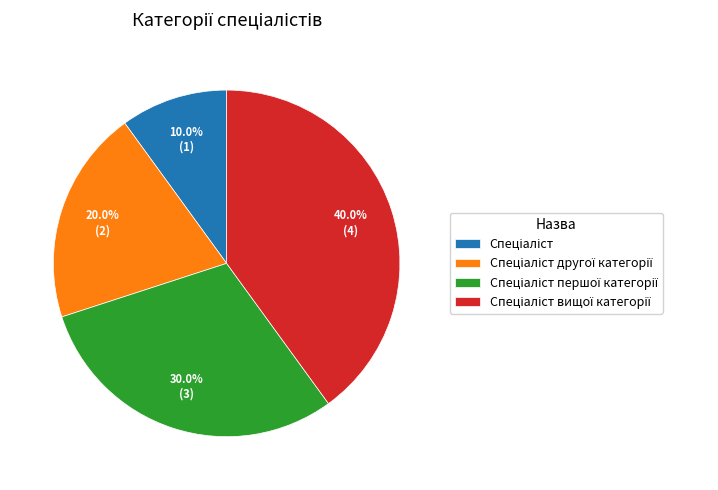

Is there any slice that represents more than half of the pie?

No